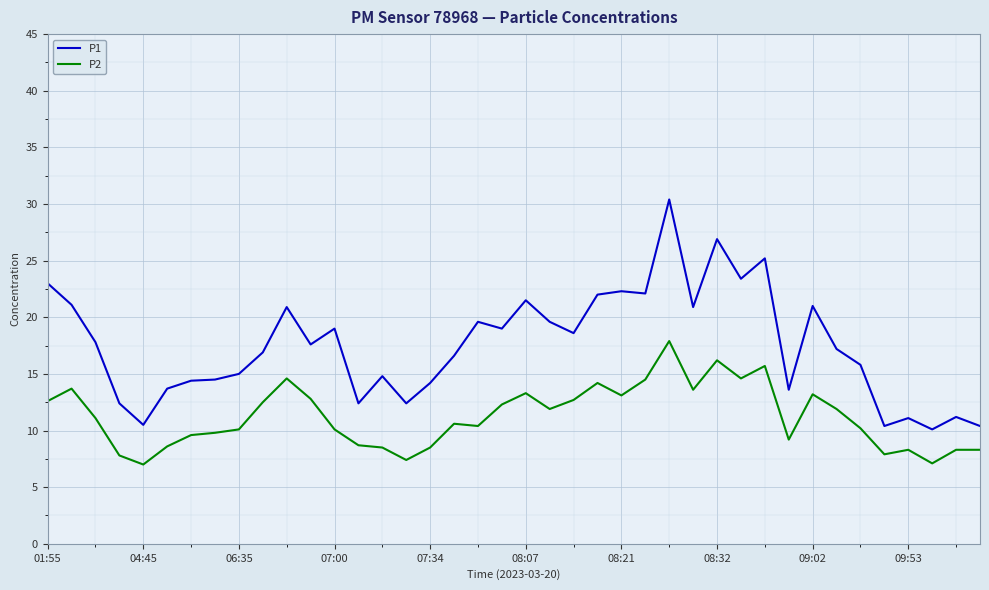

What is the average value of the P2 series?

11.2